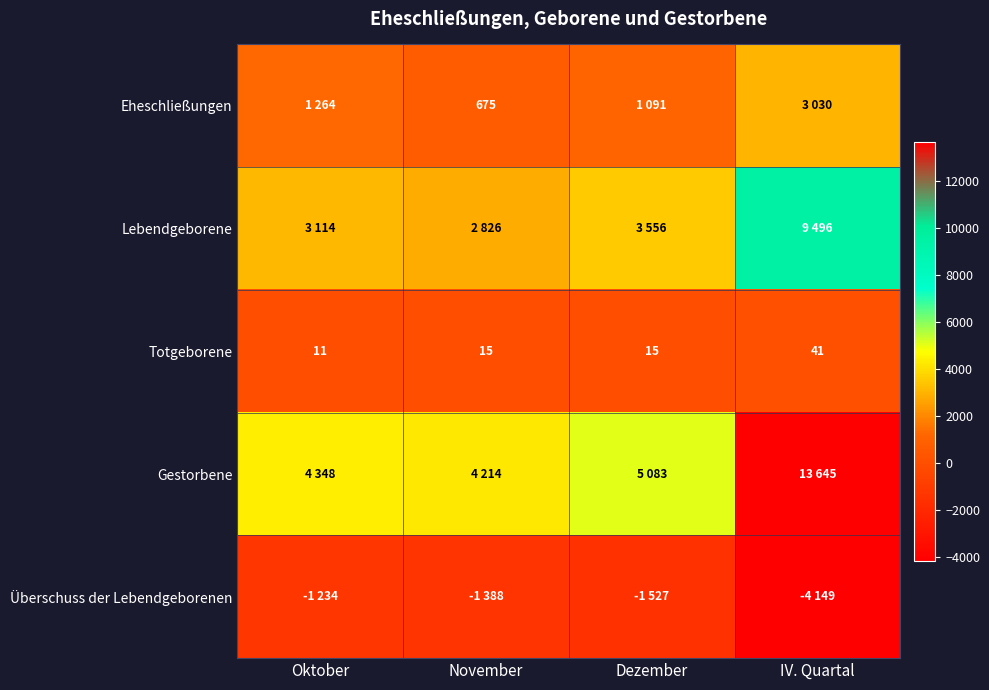

At which category is the sum across all series the highest?

IV. Quartal